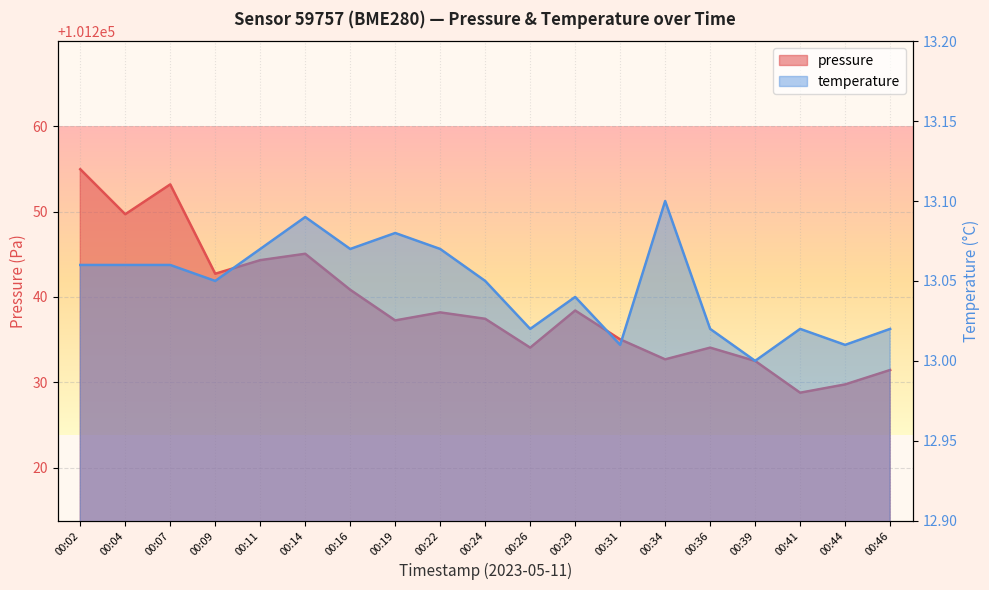

Between 00:36 and 00:19, which is larger?

00:19